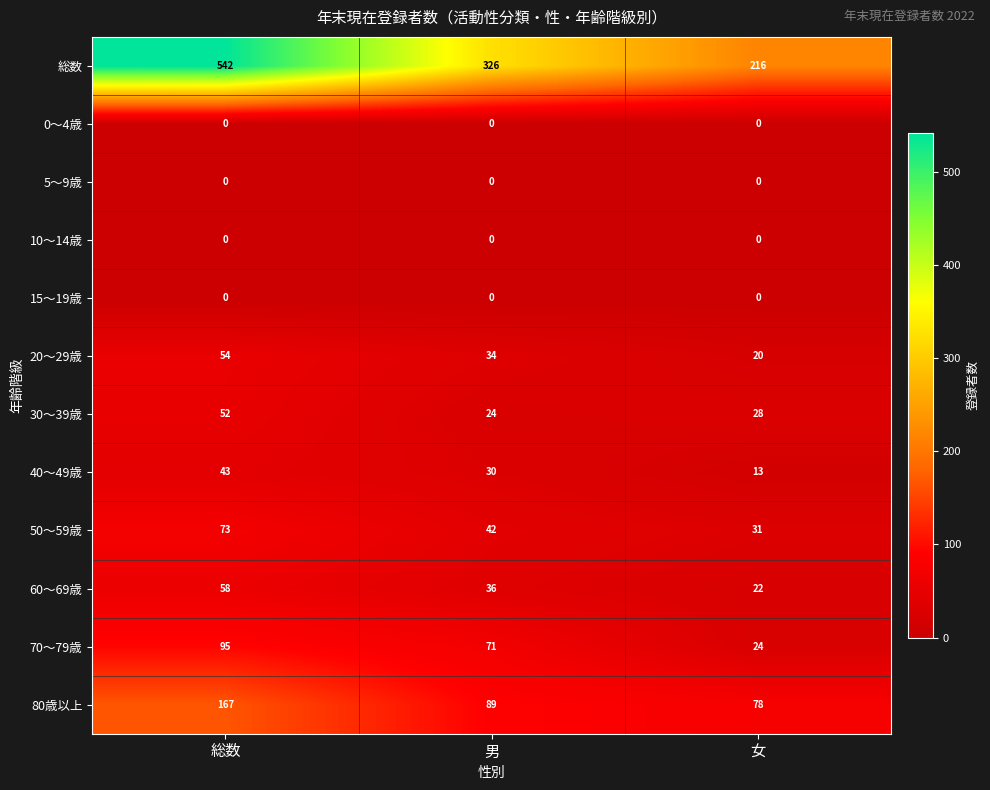

True or false: 40～49歳 has a value of 13 at 女.

True